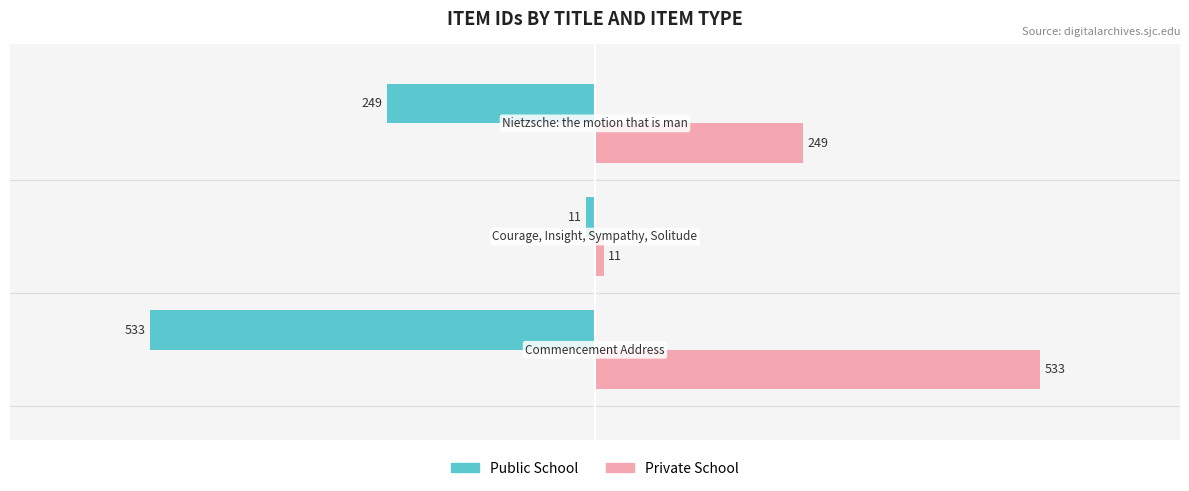

What is the difference between the maximum and minimum values in the Public School series?

522